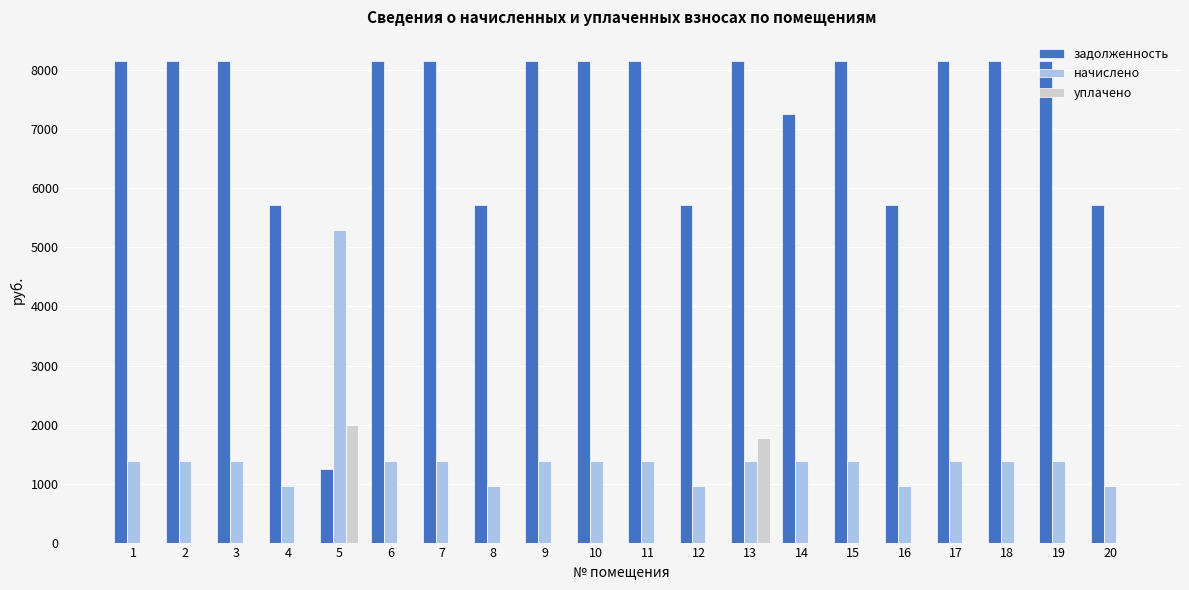

Which series changed the most between 5 and 18?

задолженность